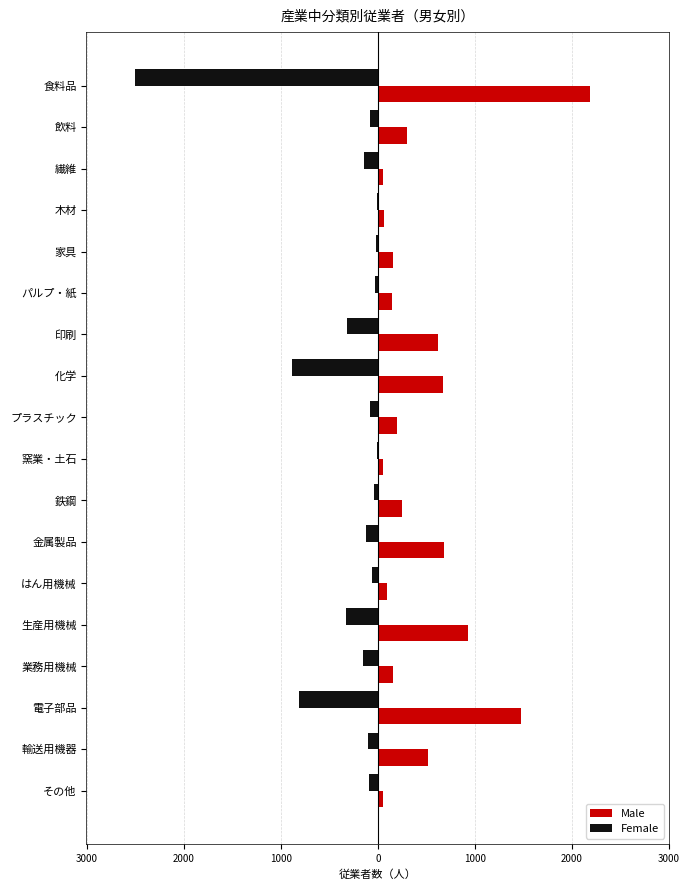

Which series has the largest total across all categories?

Male